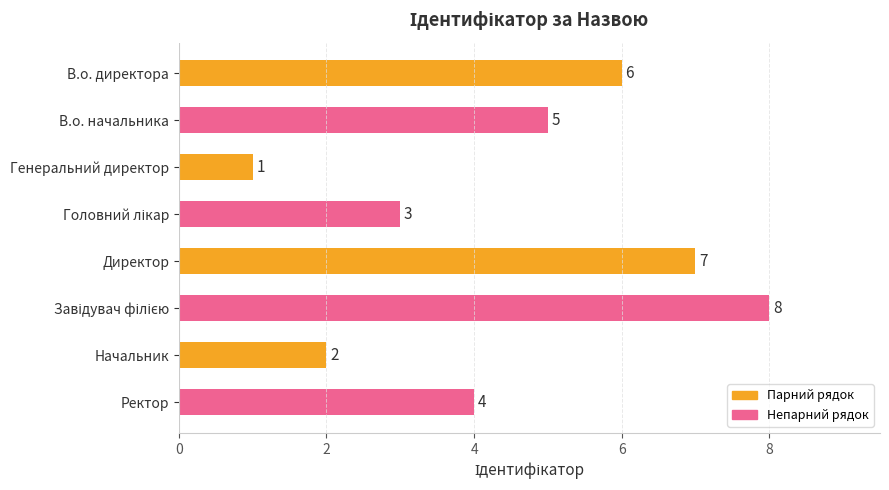

At which category does the chart reach its minimum across all series?

Генеральний директор